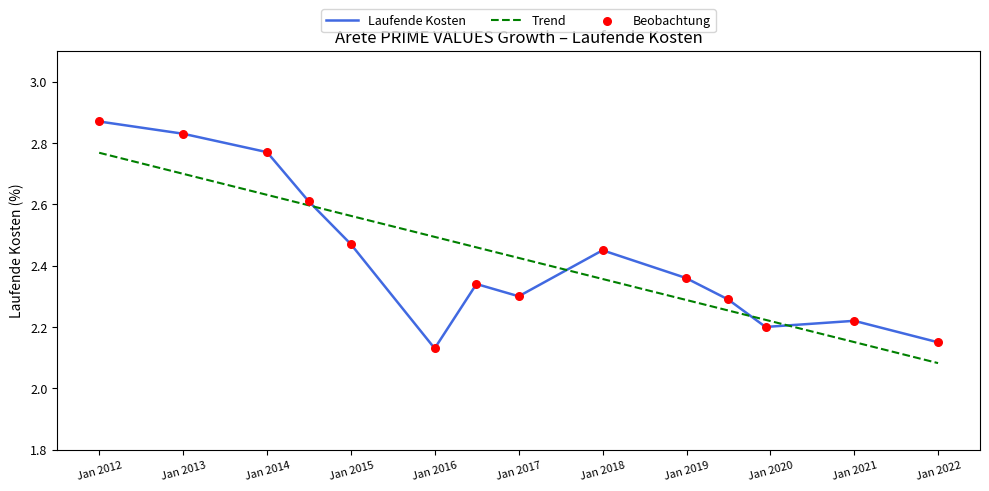

Which series has the largest range (max minus min)?

Laufende Kosten